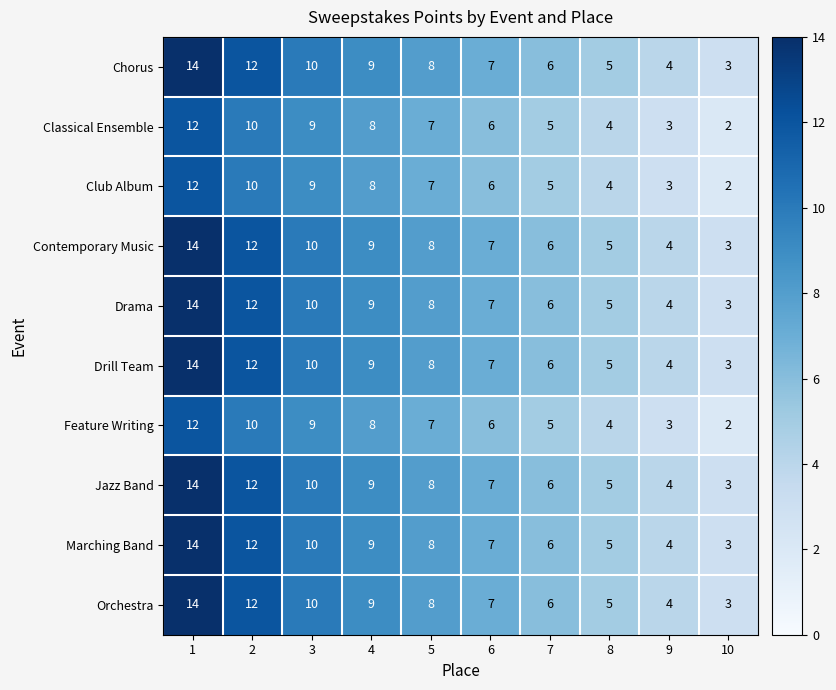

How many series are shown in this chart?

10